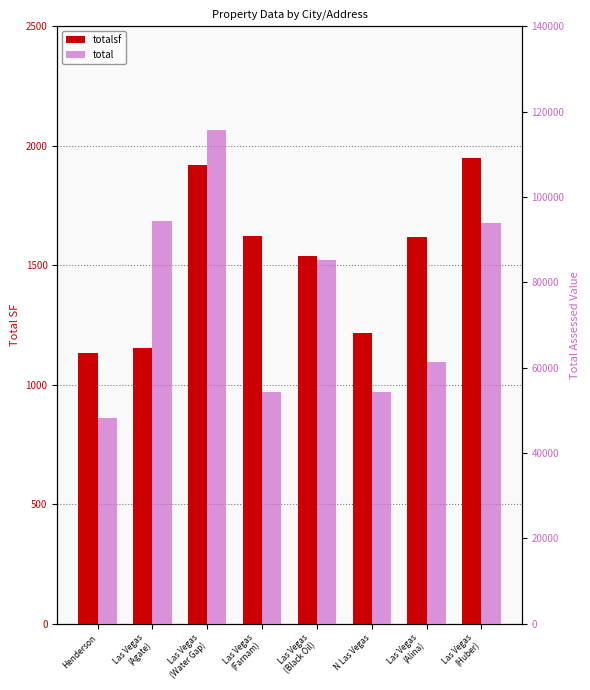

What is the minimum value shown in the chart?

1132